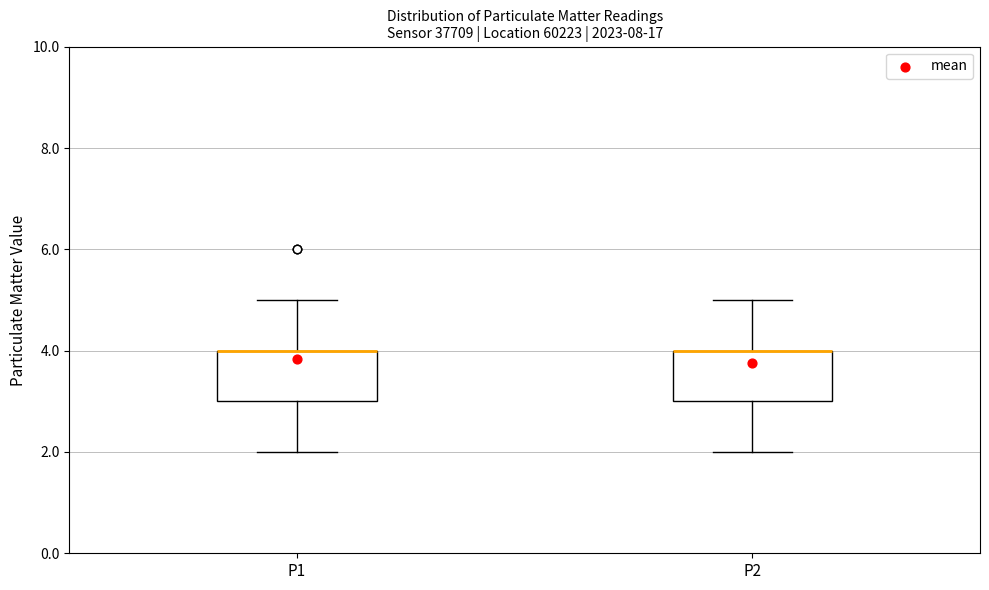

Reading left to right, transcribe this box plot: for each box, give where its median line is, the range the box spans, and where its two whiskers end, as read against the y-axis. The values are not printed on the chart, so give them approximately, as read against the axis.

P1: median 4 (drawn on the box's upper edge), box 3 to 4, whiskers 2 to 5
P2: median 4 (drawn on the box's upper edge), box 3 to 4, whiskers 2 to 5